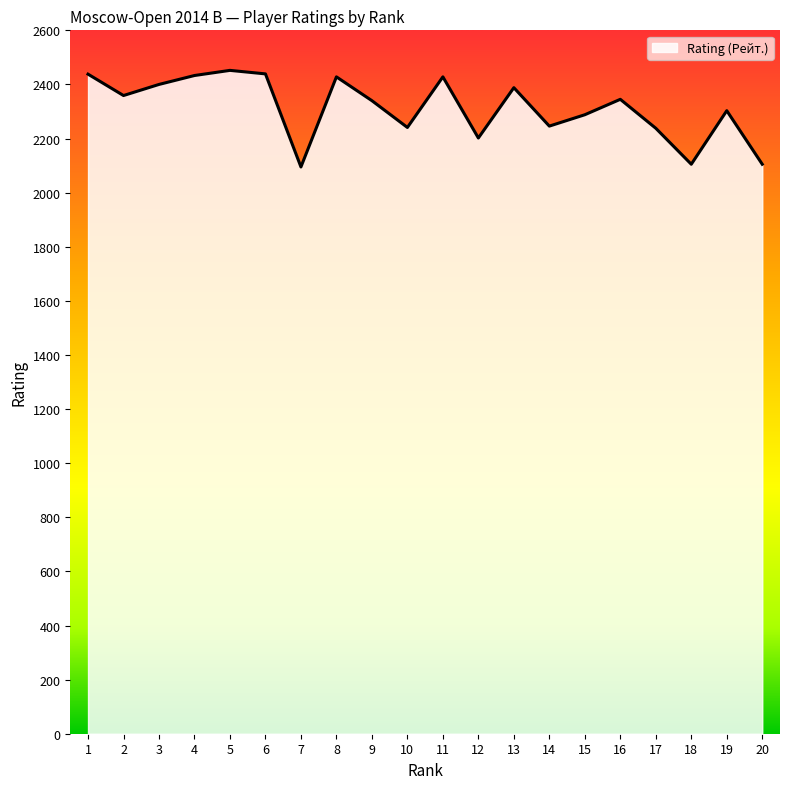

What is the difference between the values at 20 and 8?

323